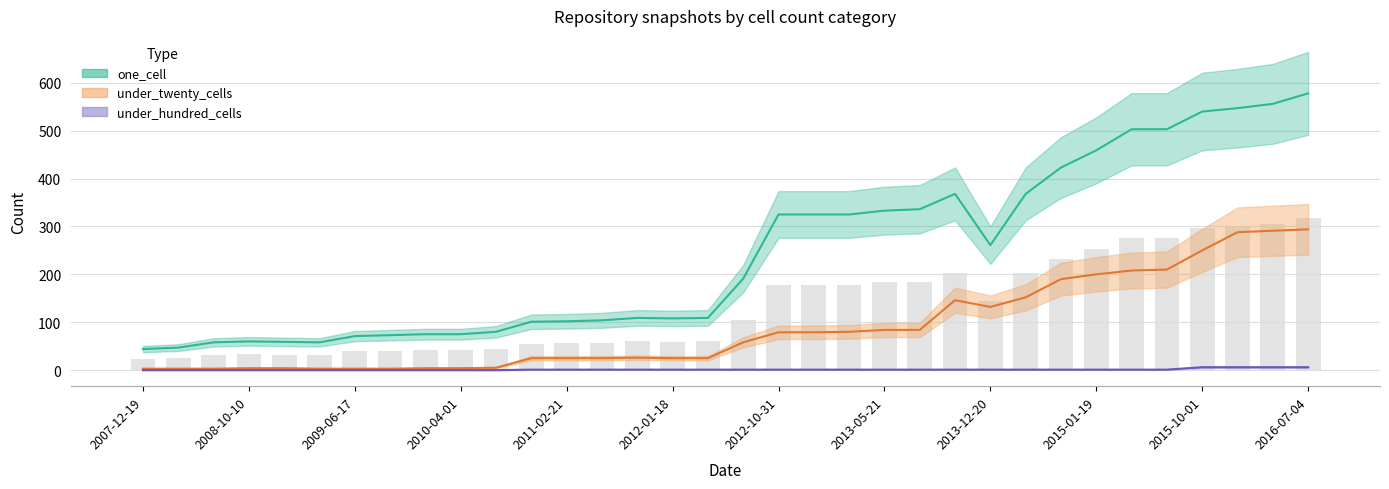

Rank the series by their maximum value, from lowest to highest.

under_hundred_cells, under_twenty_cells, one_cell